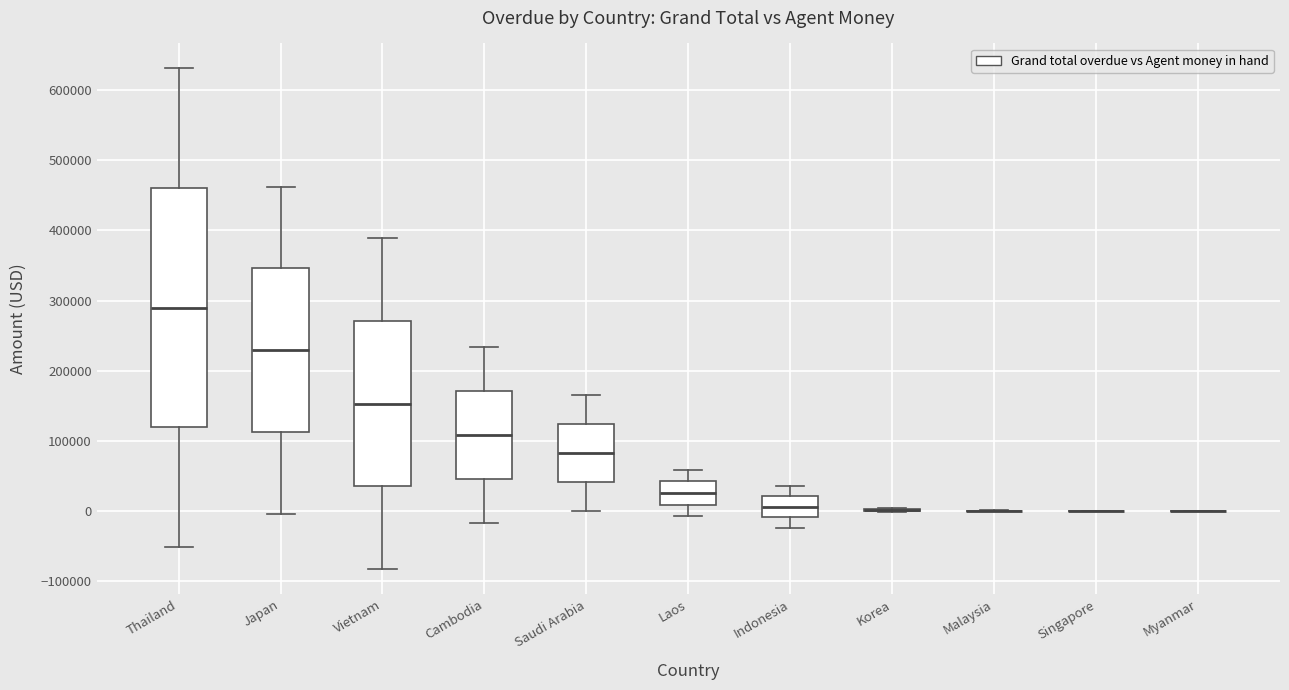

Comparing the boxes themselves (not the whiskers), which one is the tallest?

Thailand